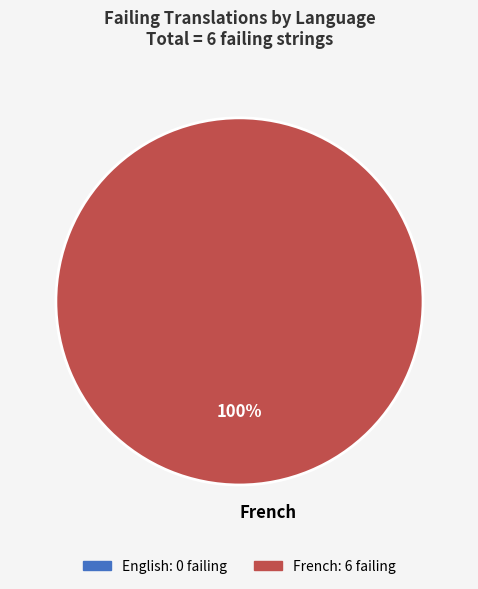

True or false: French accounts for 100% of the total.

True